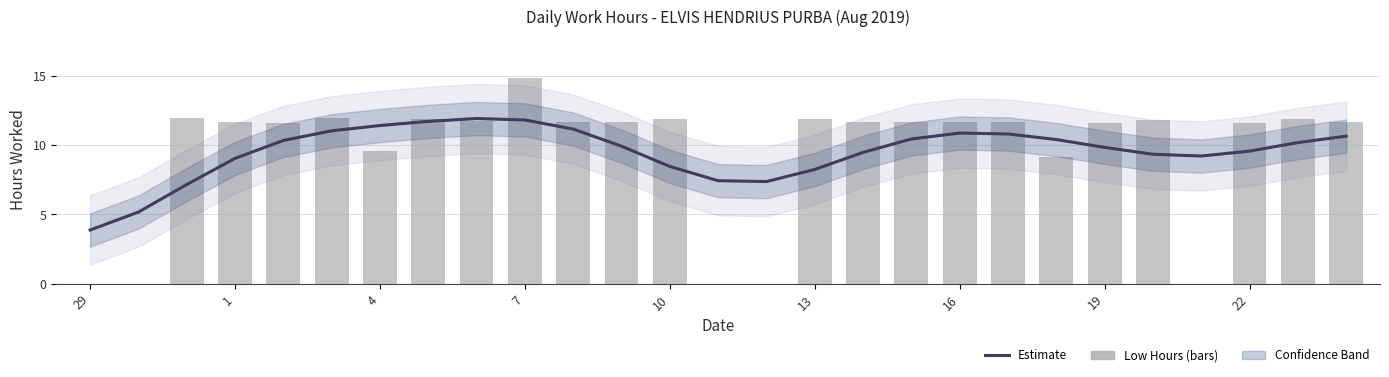

True or false: Estimate has a value of 14.5 at 16.

False